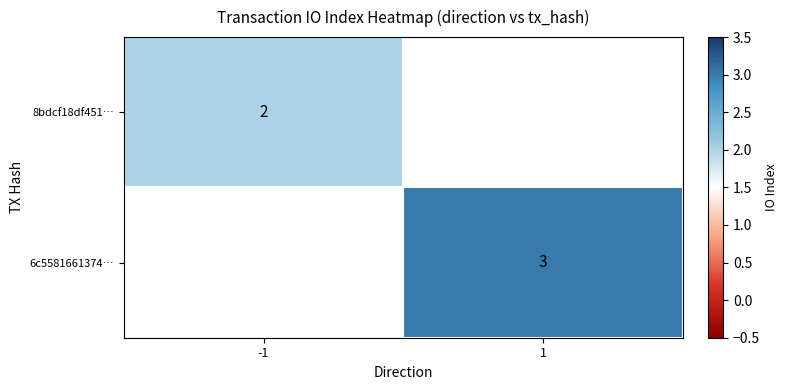

The value of 6c5581661374… at 1 is 3. True or false?

True